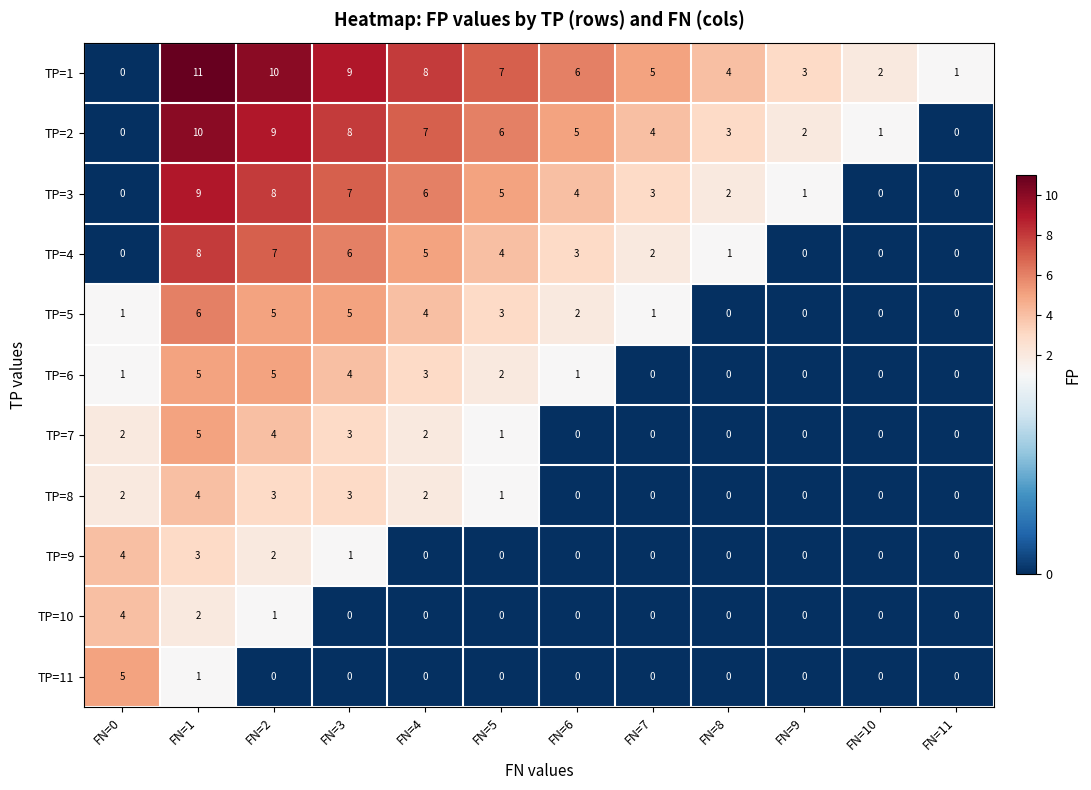

What is the difference between the highest and lowest values at FN=2?

10